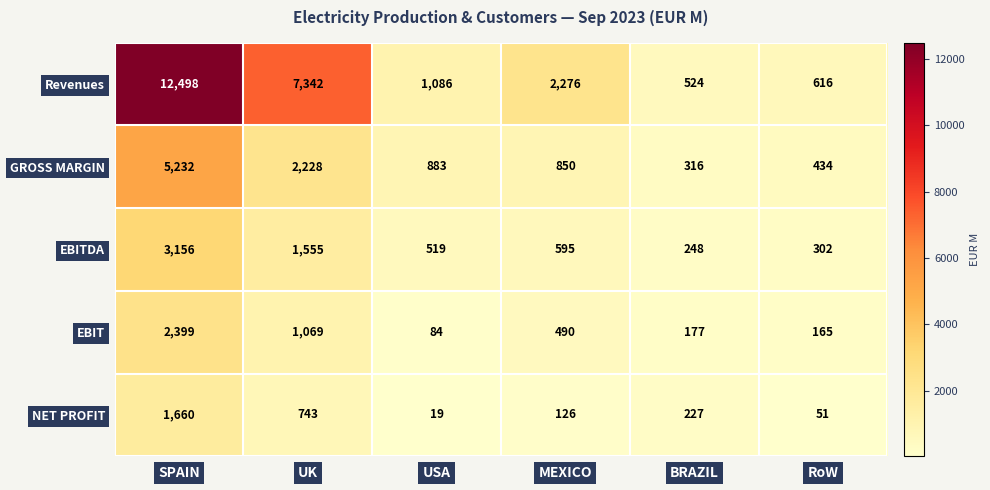

At UK, list the series in order from smallest to largest.

NET PROFIT, EBIT, EBITDA, GROSS MARGIN, Revenues